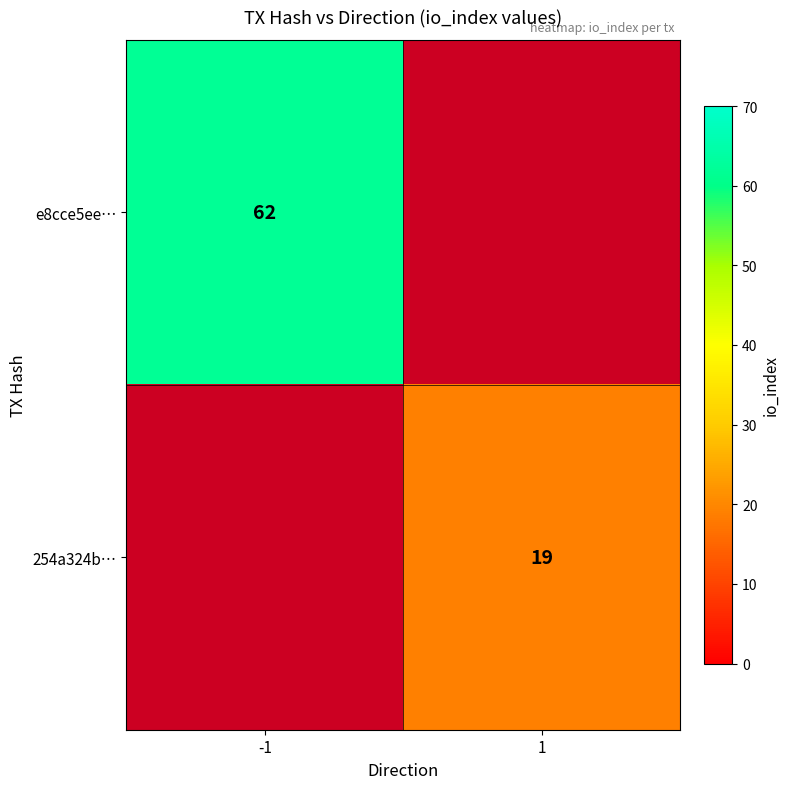

What is the maximum value shown in the chart?

62.0